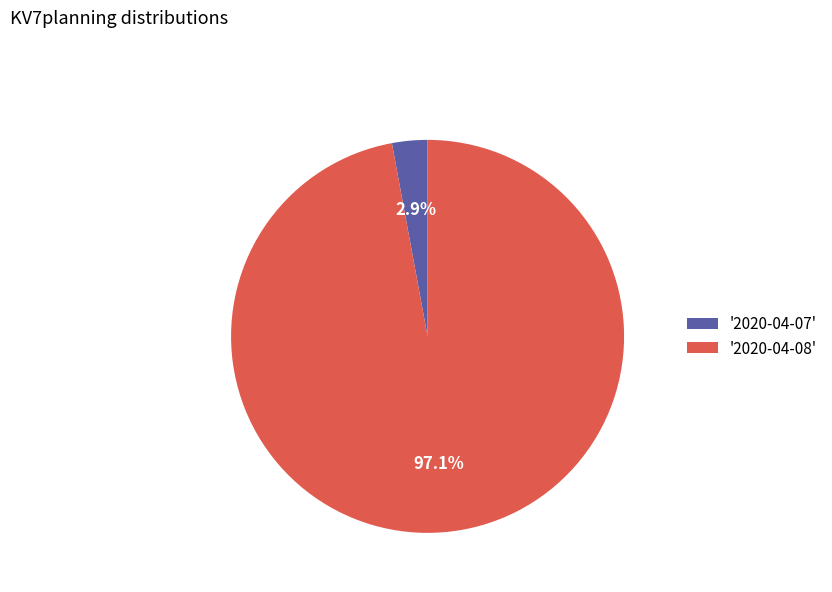

What is the largest slice in the pie chart?

'2020-04-08'